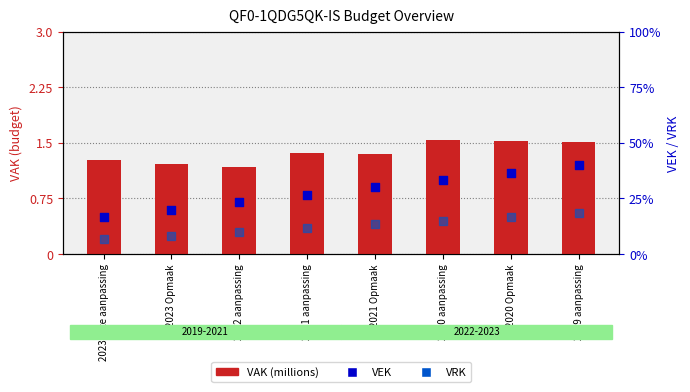

Is the value of VRK at 2021 aanpassing greater than the value of VAK (millions) at 2020 Opmaak?

No